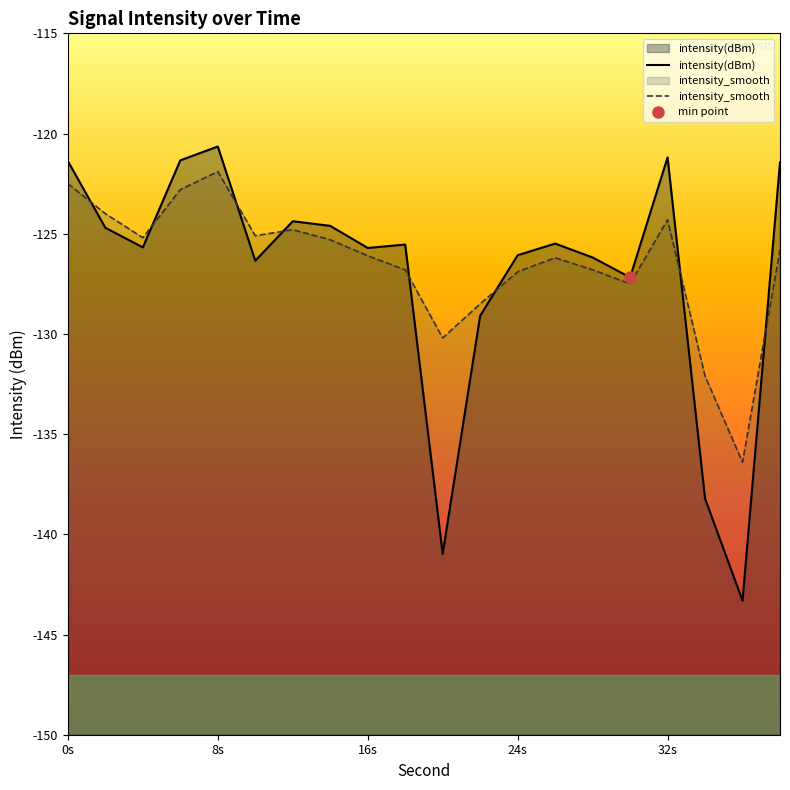

Rank the series by their average value, from highest to lowest.

intensity_smooth, intensity(dBm)